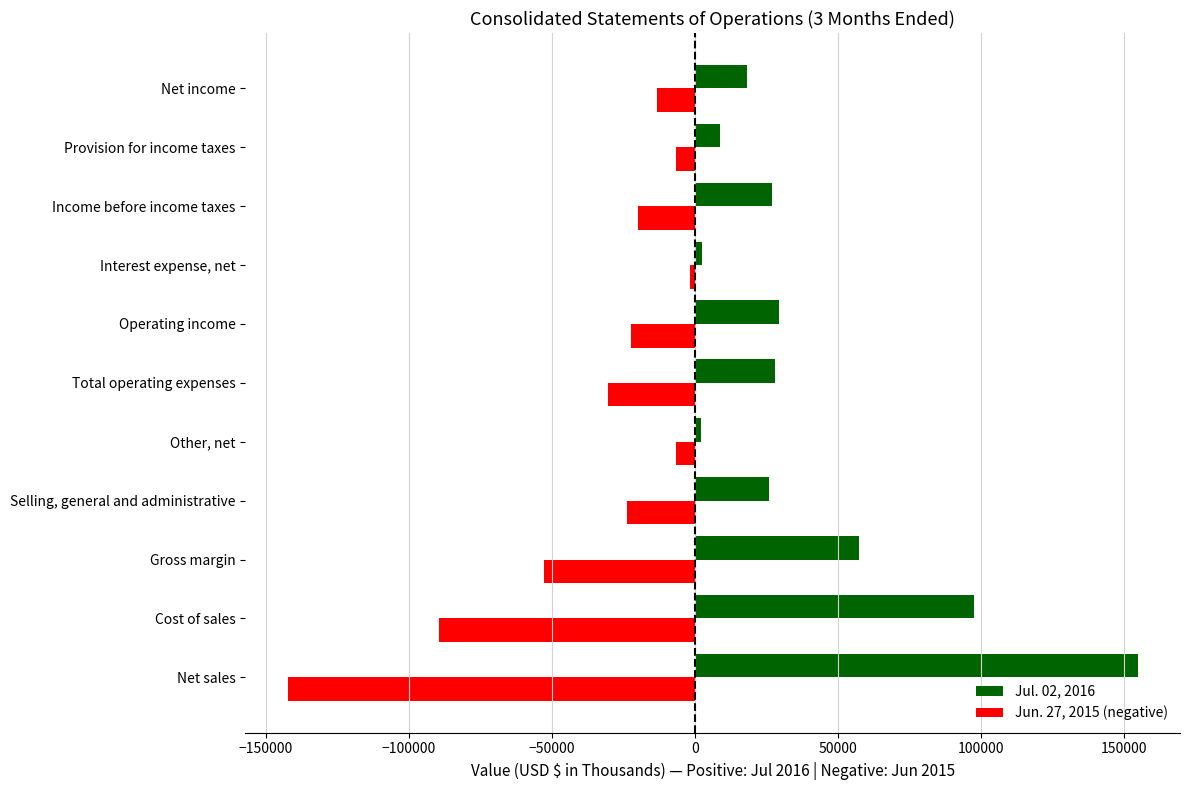

True or false: Jun. 27, 2015 (negative) has a value of -142308 at Net sales.

True